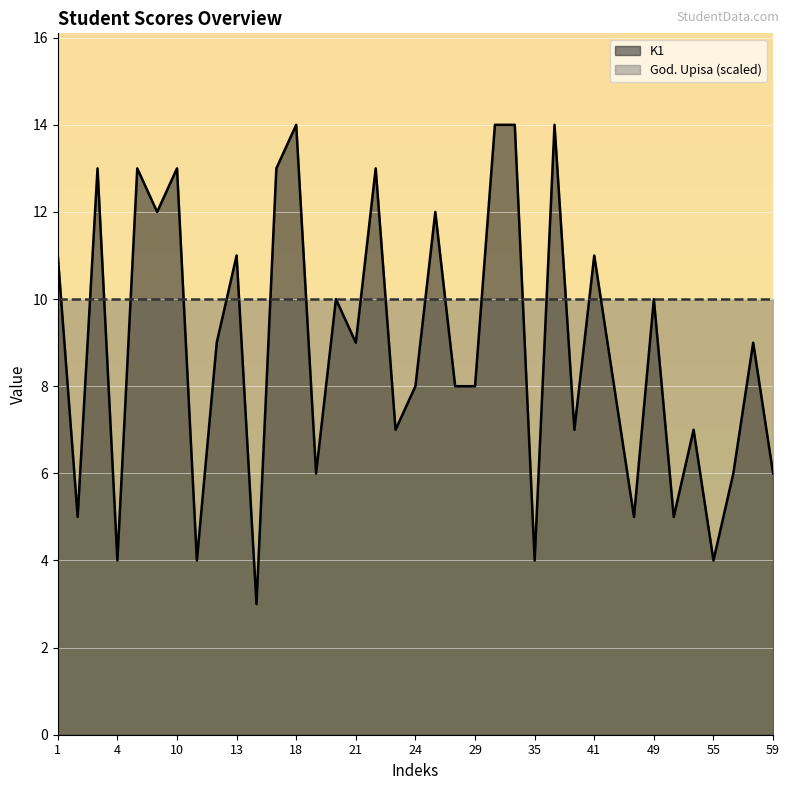

Between 59 and 19, which is larger?

59